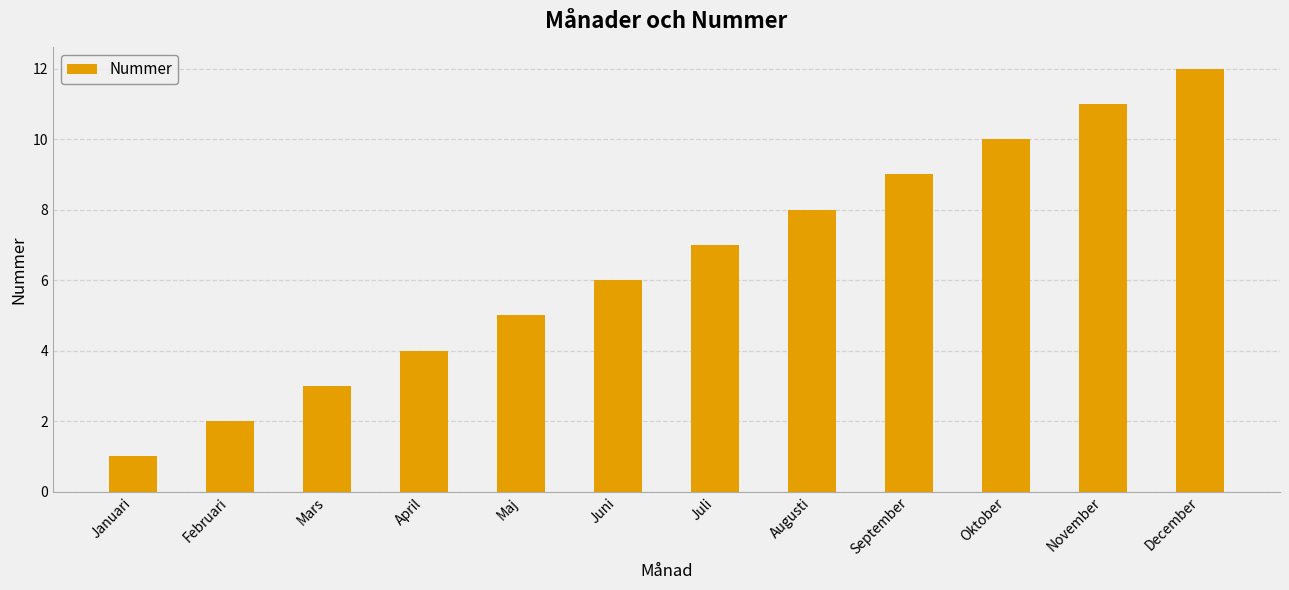

Reading left to right, transcribe all the data shown in this chart.

Januari=1	Februari=2	Mars=3	April=4	Maj=5	Juni=6	Juli=7	Augusti=8	September=9	Oktober=10	November=11	December=12